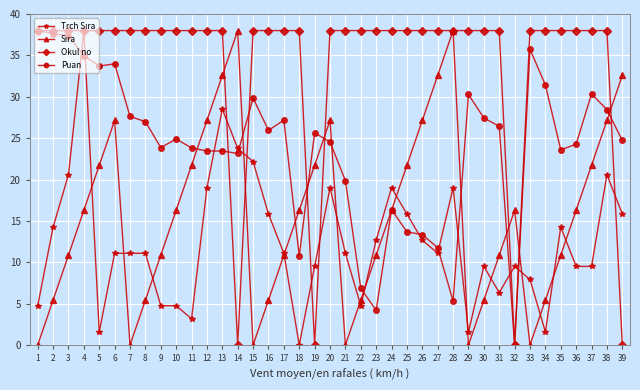

Which series has the largest total across all categories?

Okul no